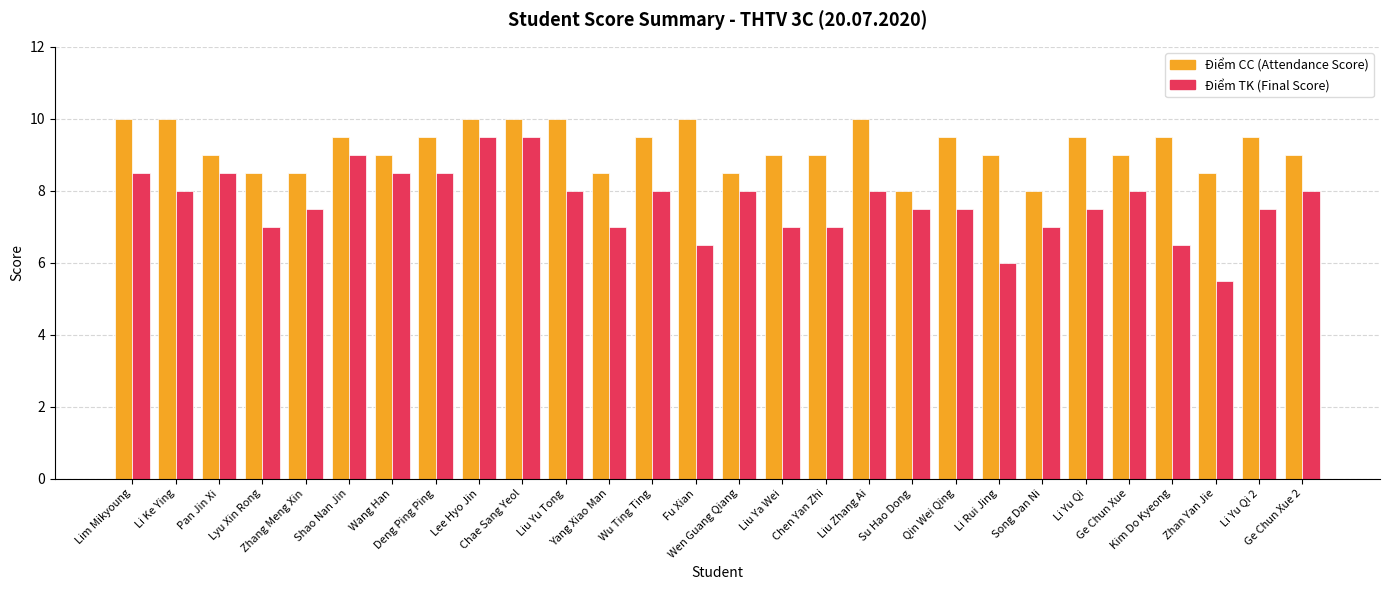

What is the smallest value displayed?

5.5